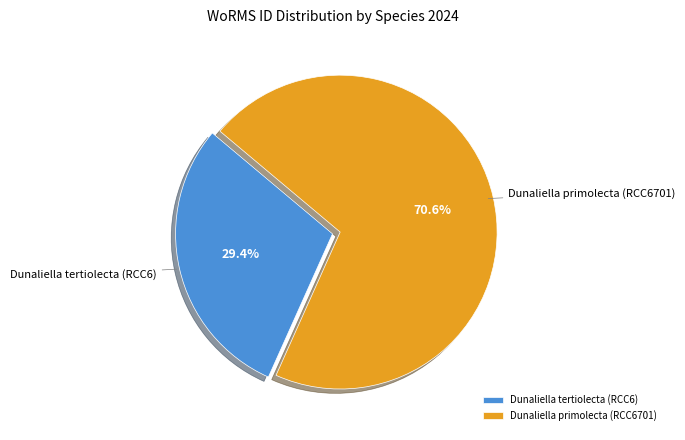

What is the total percentage of Dunaliella primolecta (RCC6701) and Dunaliella tertiolecta (RCC6)?

100.0%